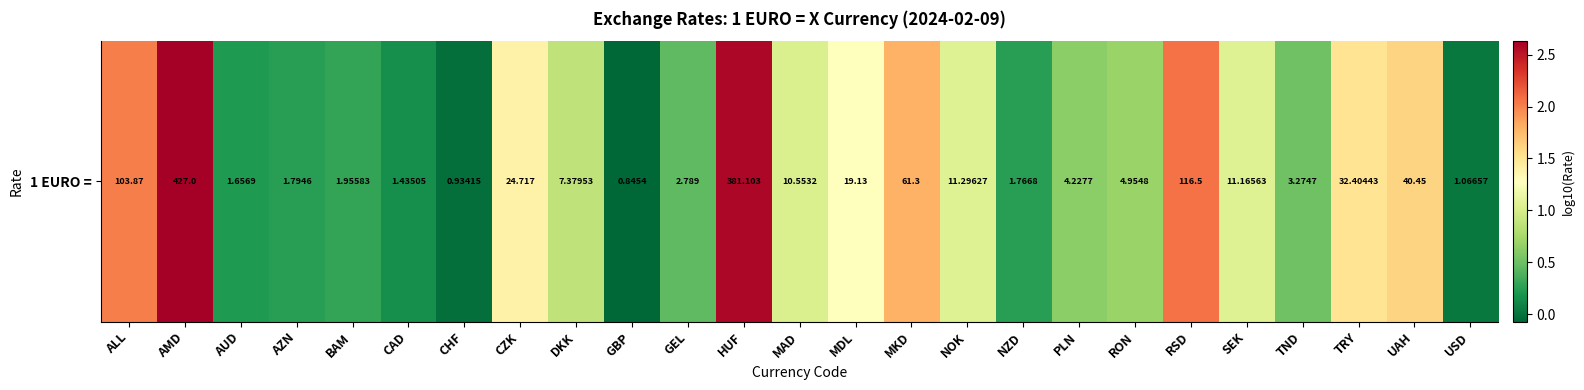

List the labels in order of value, largest first.

AMD, HUF, RSD, ALL, MKD, UAH, TRY, CZK, MDL, NOK, SEK, MAD, DKK, RON, PLN, TND, GEL, BAM, AZN, NZD, AUD, CAD, USD, CHF, GBP